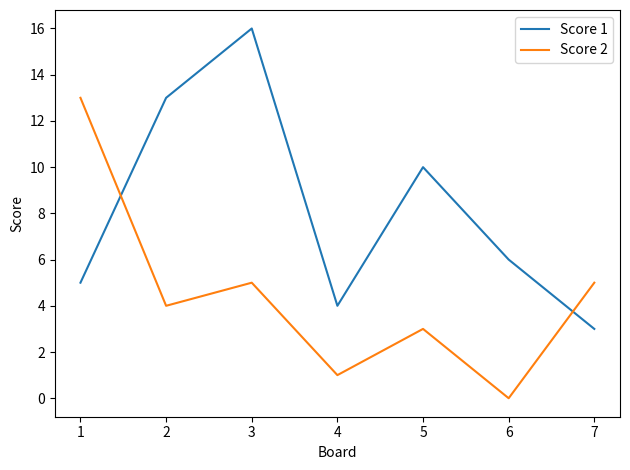

Read the Score 2 value at 1.

13